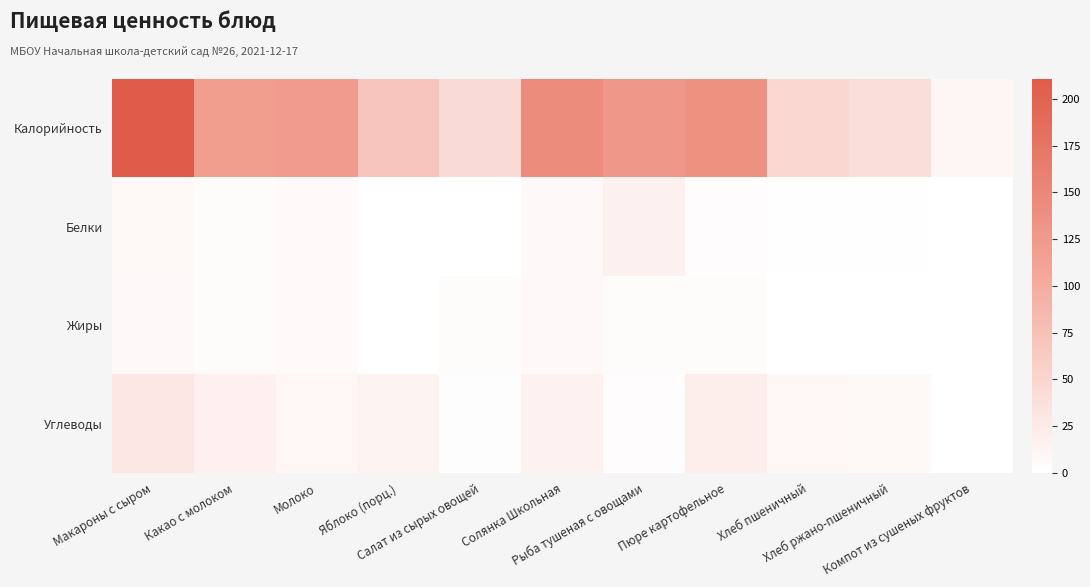

What is the difference between the highest and lowest values at Какао с молоком?

115.0